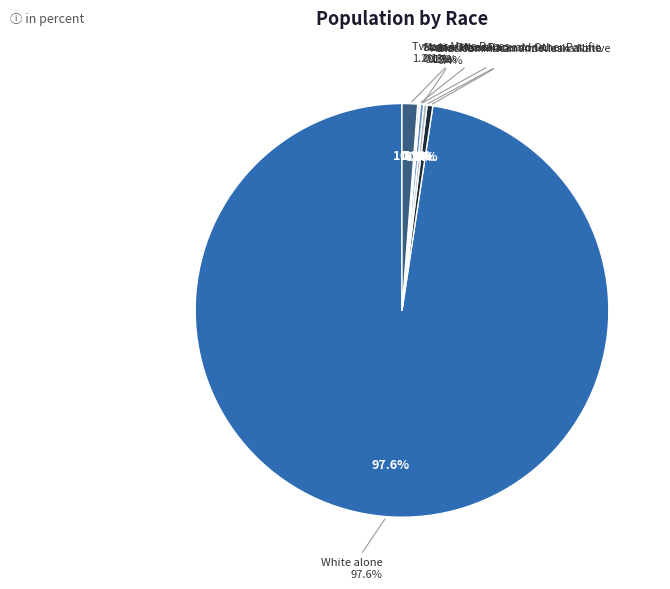

To the nearest percent, what portion does Two or More Races represent?

1%